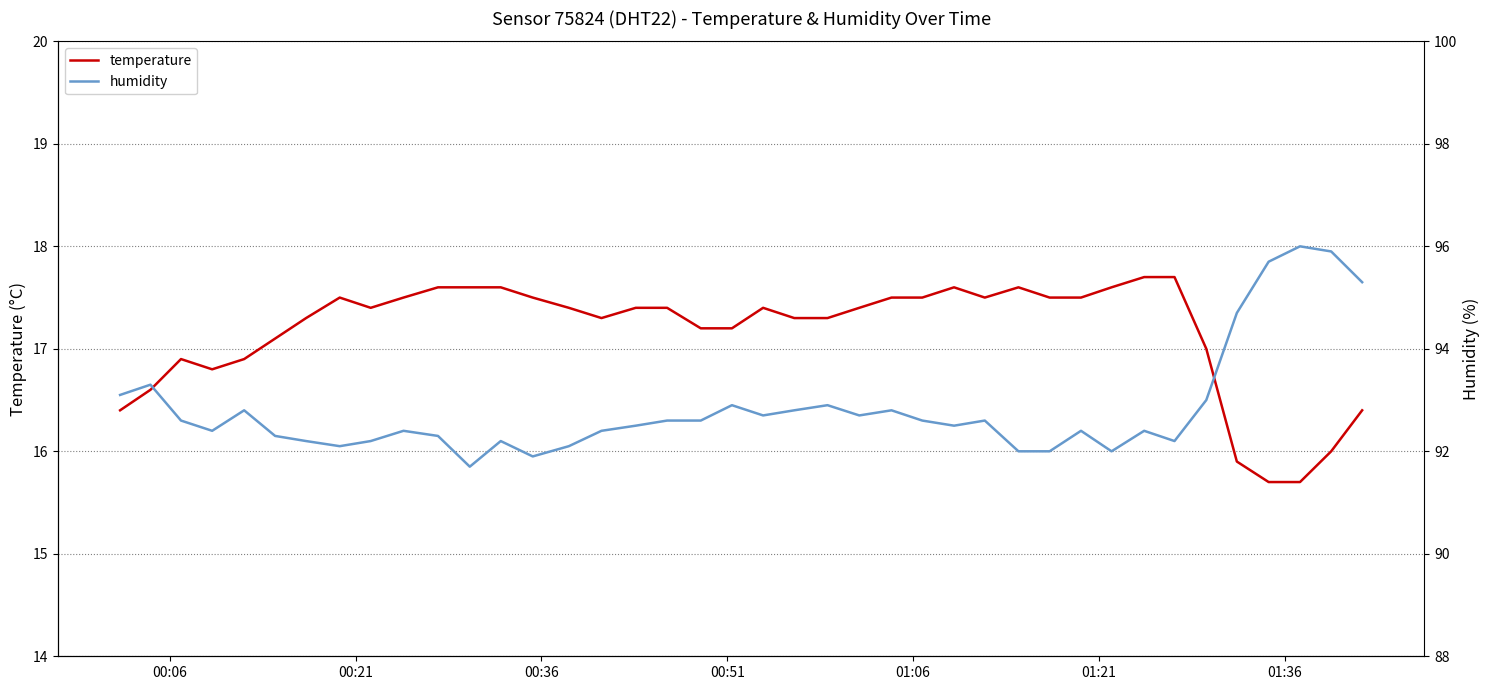

True or false: humidity and temperature cross at least once.

False